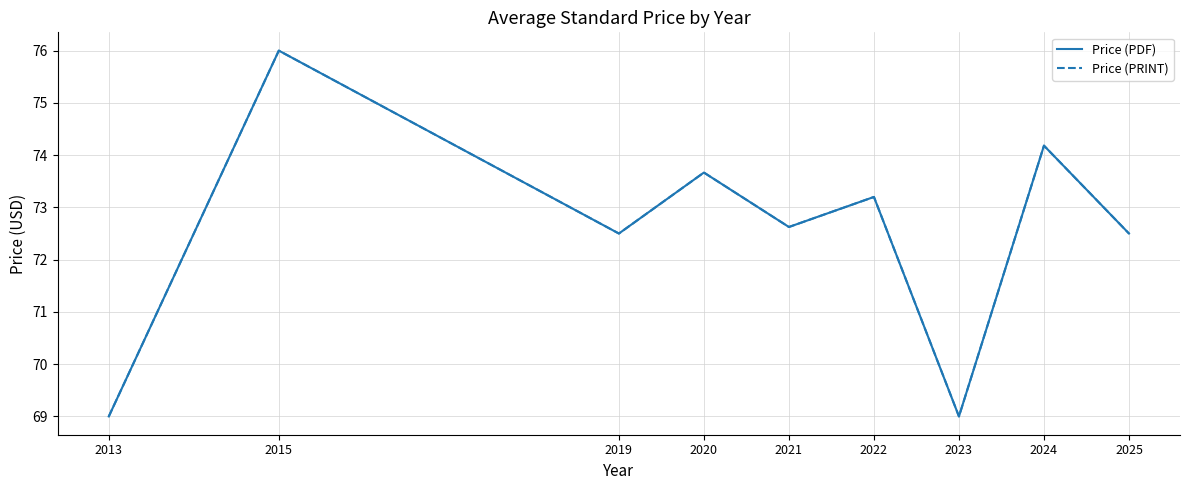

Does the chart have visible grid lines?

Yes